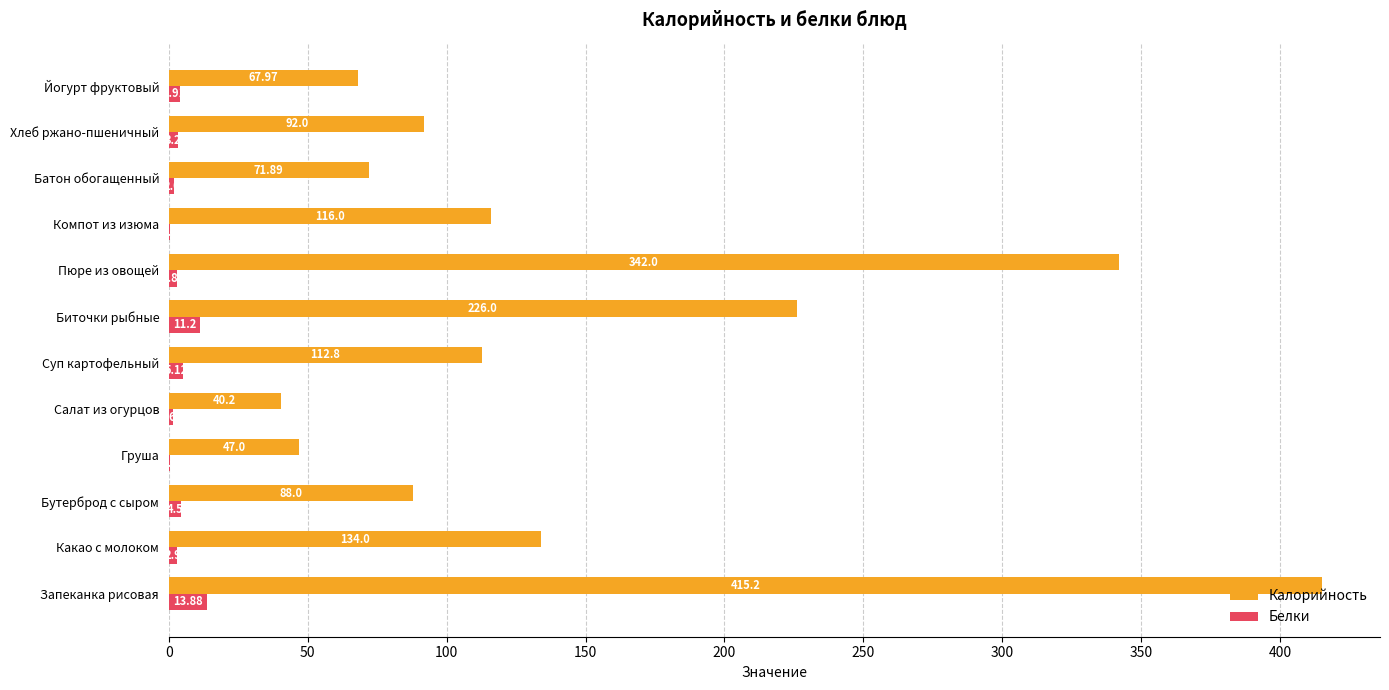

What is the sum of all Белки values?

52.1